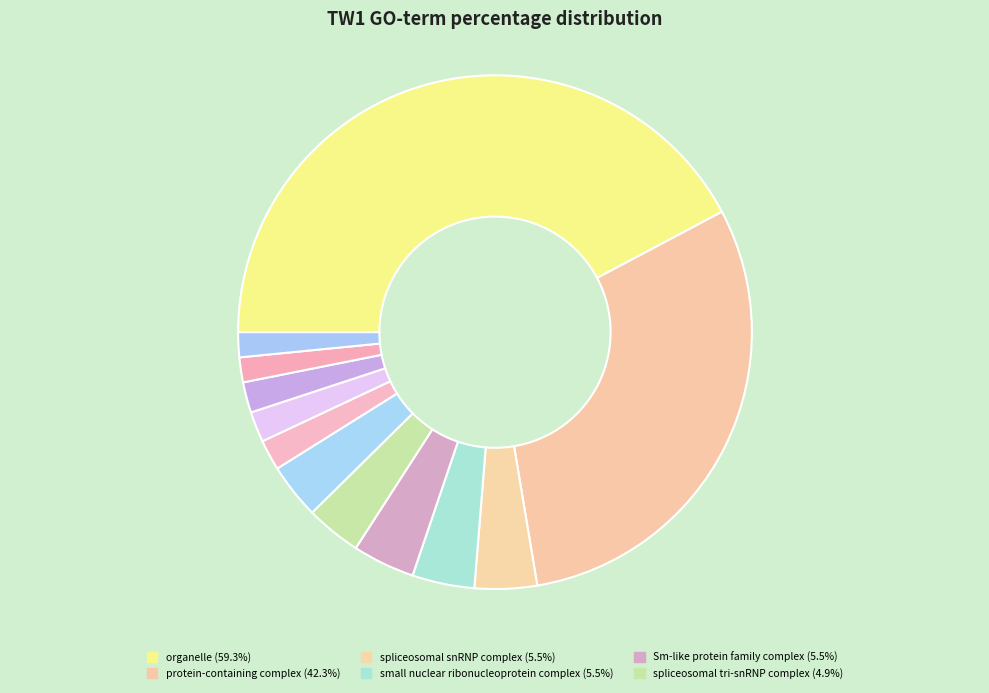

Rank the categories by value from lowest to highest.

vacuolar proton-transporting V-type ATPase complex, Lsm1-7-Pat1 complex, poly-pyrimidine tract binding, poly(U) RNA binding, GAA codon-amino acid adaptor activity, U1 snRNP, U6 snRNP, spliceosomal tri-snRNP complex, U4/U6 x U5 tri-snRNP complex, Sm-like protein family complex, small nuclear ribonucleoprotein complex, spliceosomal snRNP complex, protein-containing complex, organelle